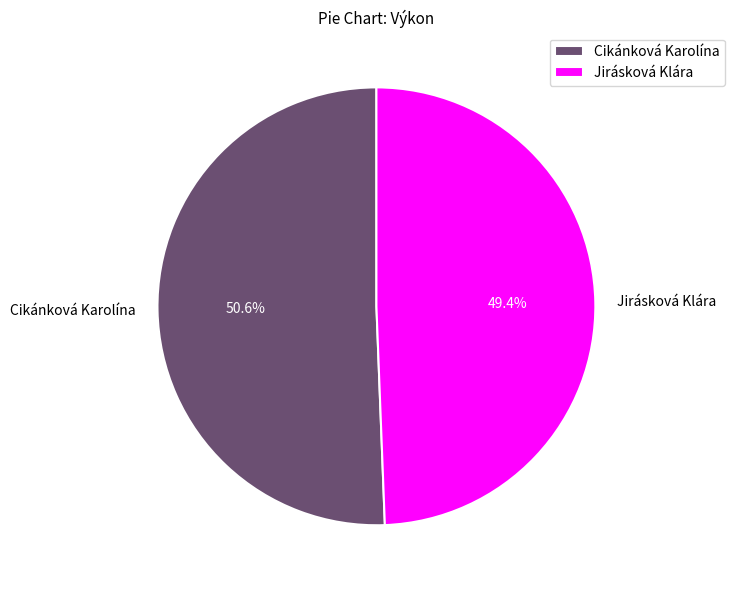

What is the ratio of the value at Jirásková Klára to the value at Cikánková Karolína?

1.0